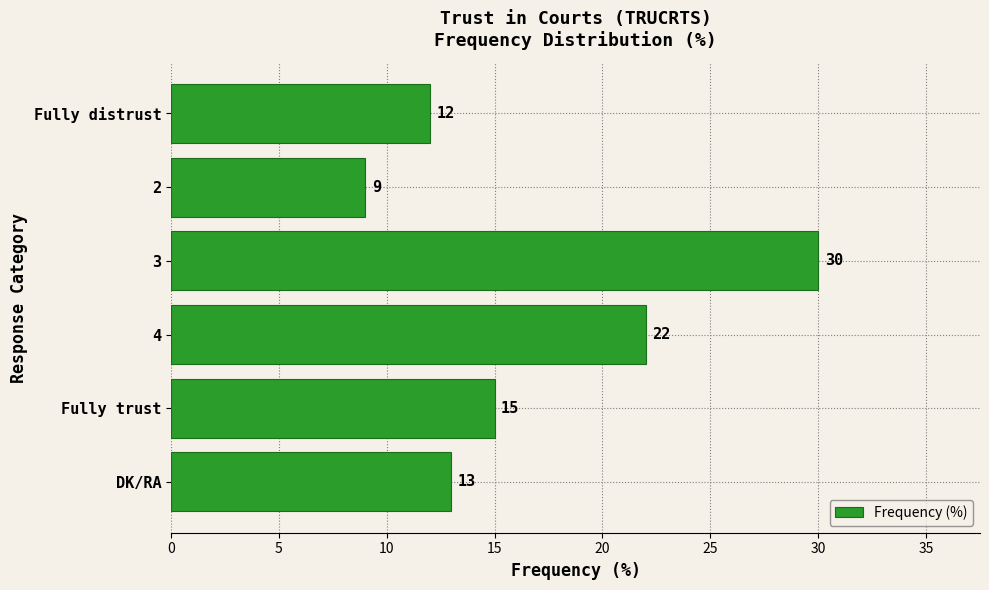

What is the value of the 4th bar from the top?

22